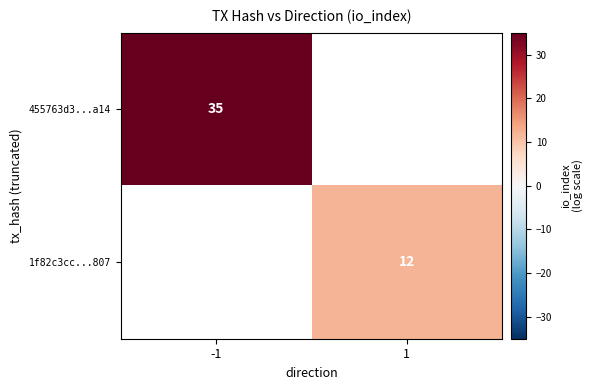

True or false: 455763d3...a14 has a value of 35 at -1.

True